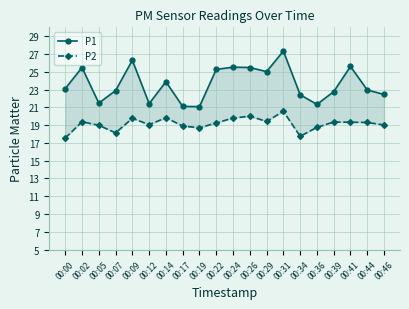

Which category has the lowest value across all series?

00:00